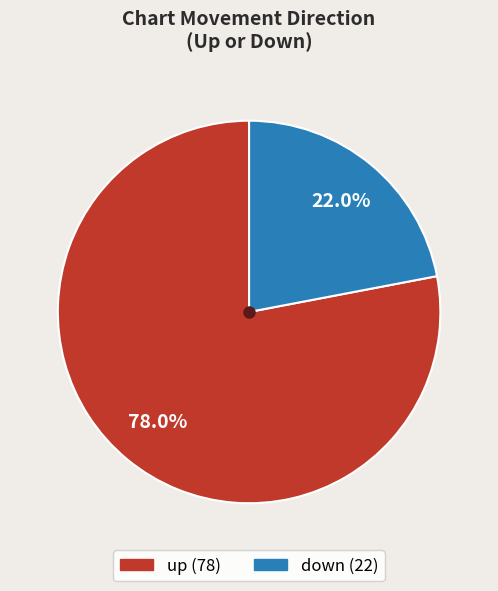

What is the smallest slice in the pie chart?

down